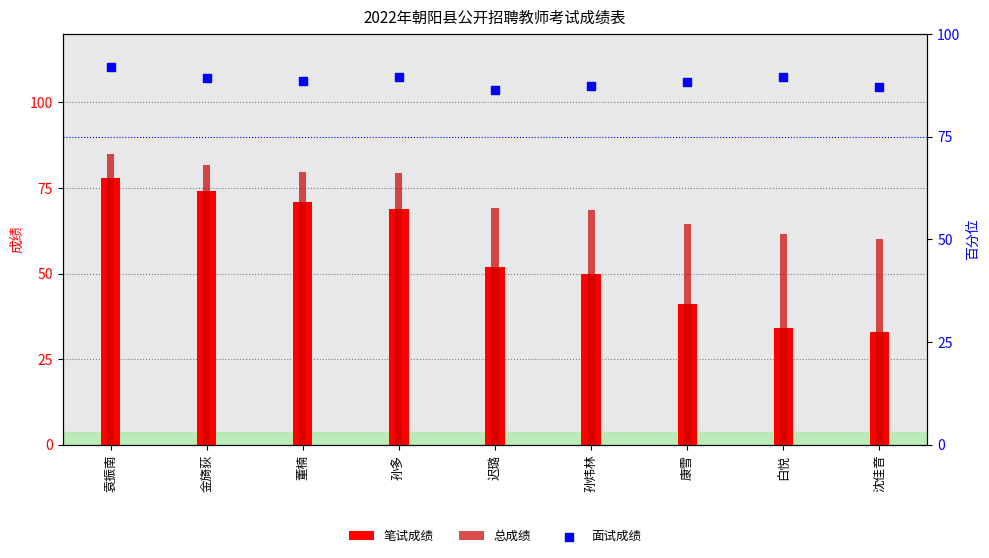

Which series reaches the maximum Y coordinate?

面试成绩